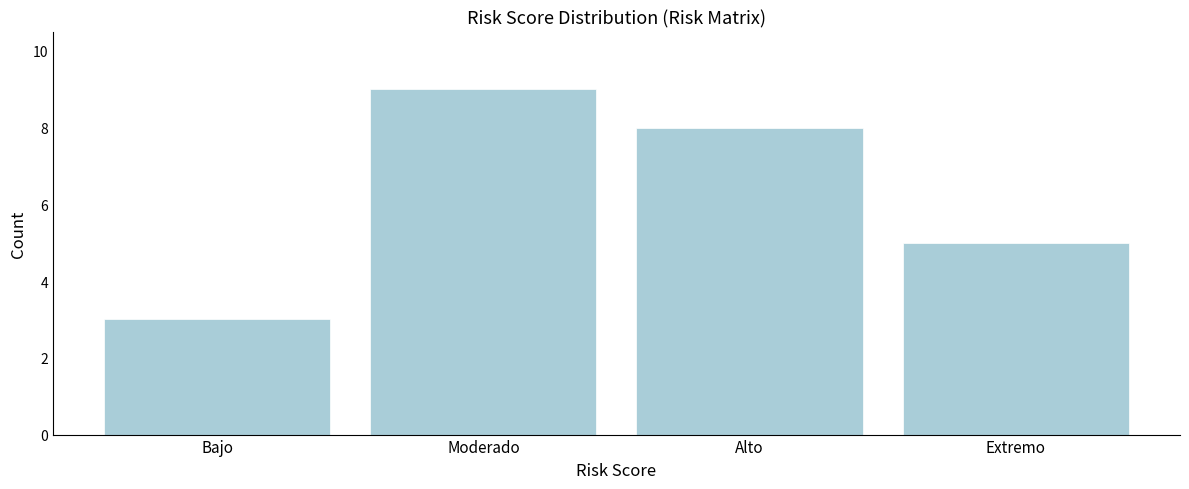

Reading left to right, what are all the values shown in this chart?

Bajo=3	Moderado=9	Alto=8	Extremo=5